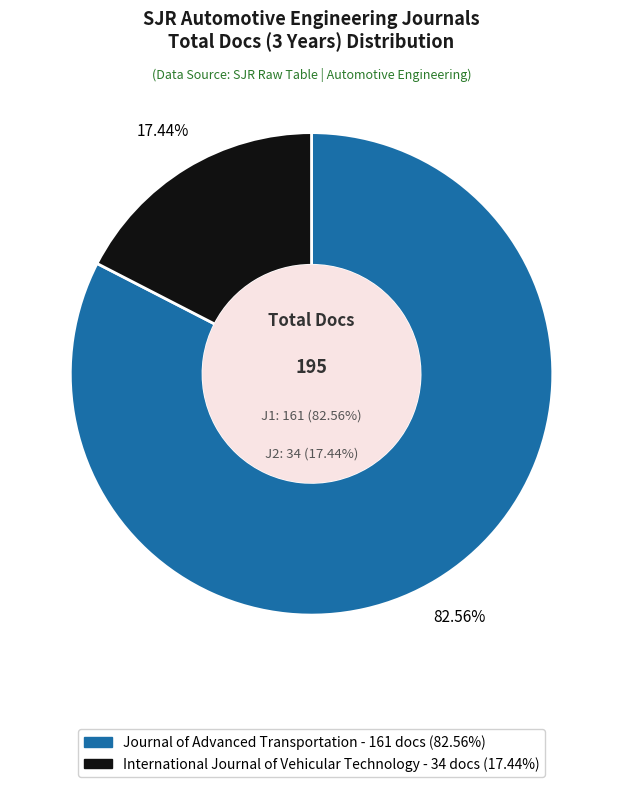

How many slices are in this pie chart?

2